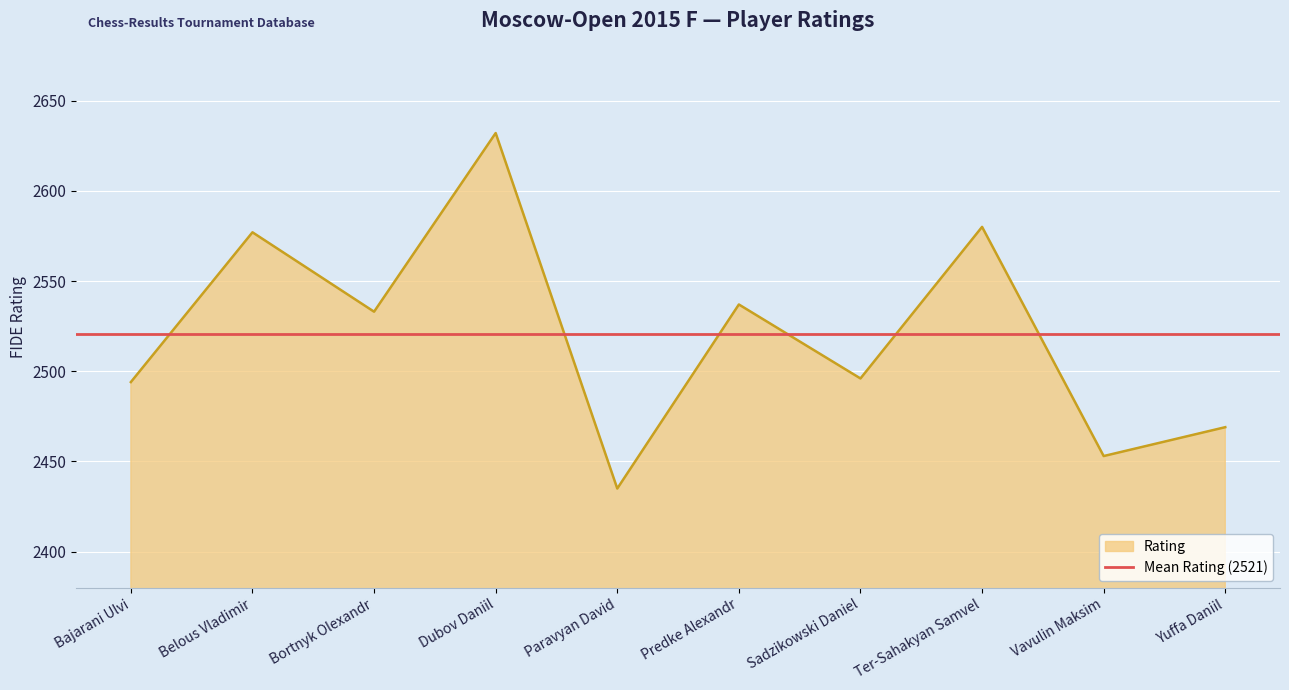

What is the value of the 2nd point from the left?

2577